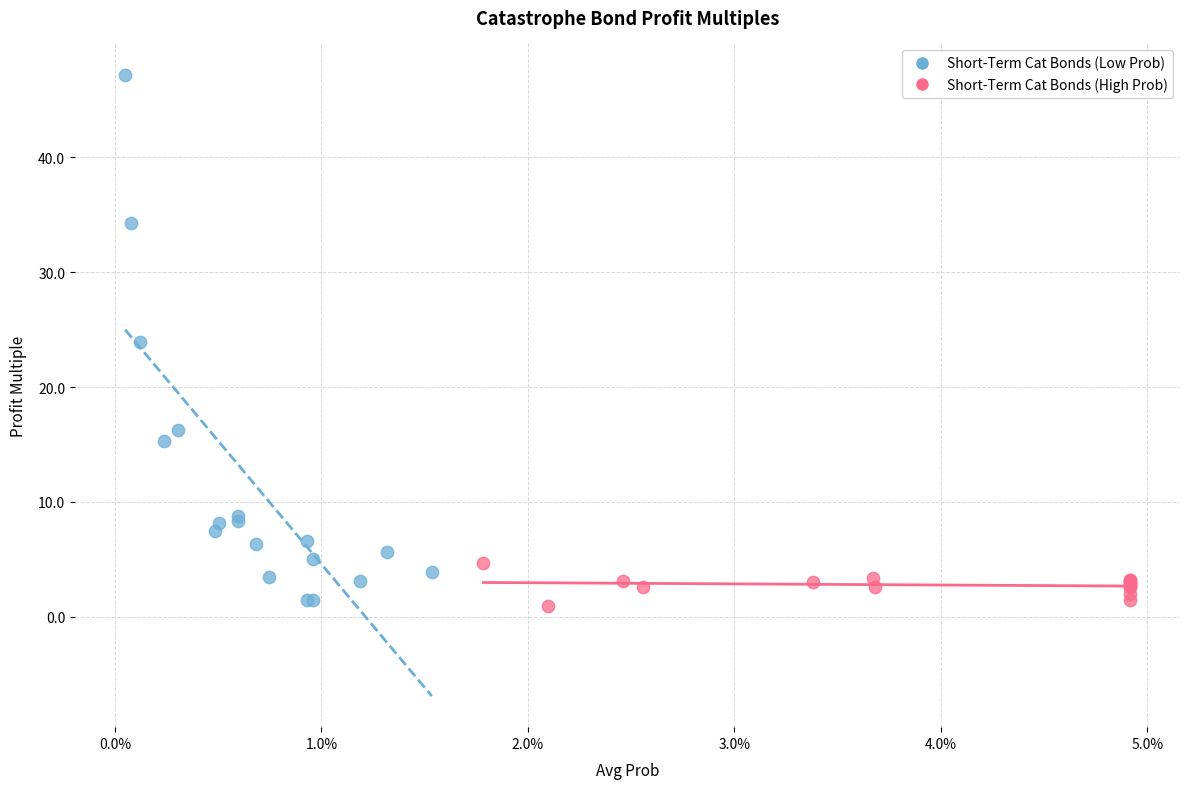

Which series reaches the maximum Y coordinate?

Short-Term Cat Bonds (Low Prob)